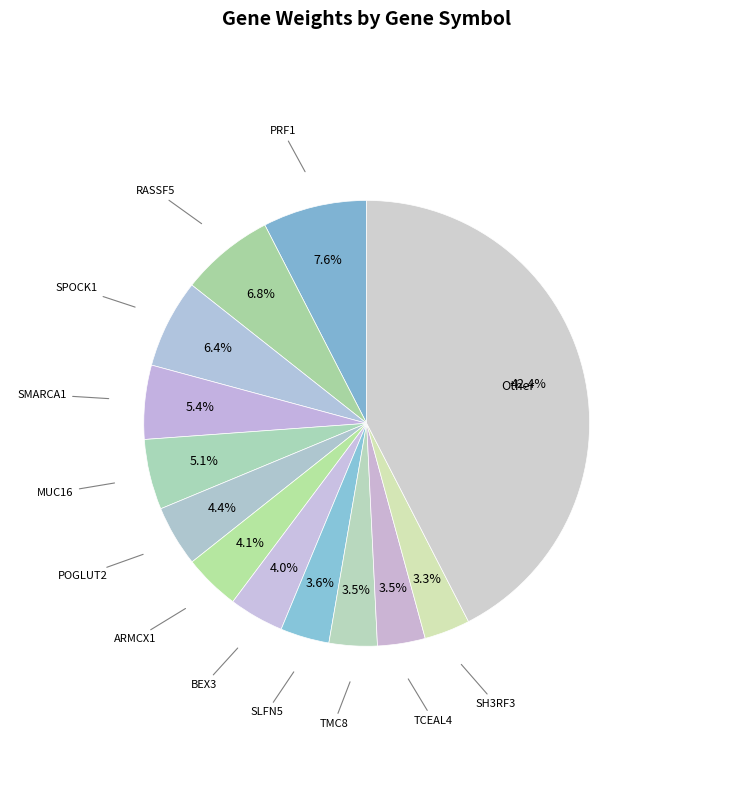

Count the number of slices in the pie.

13